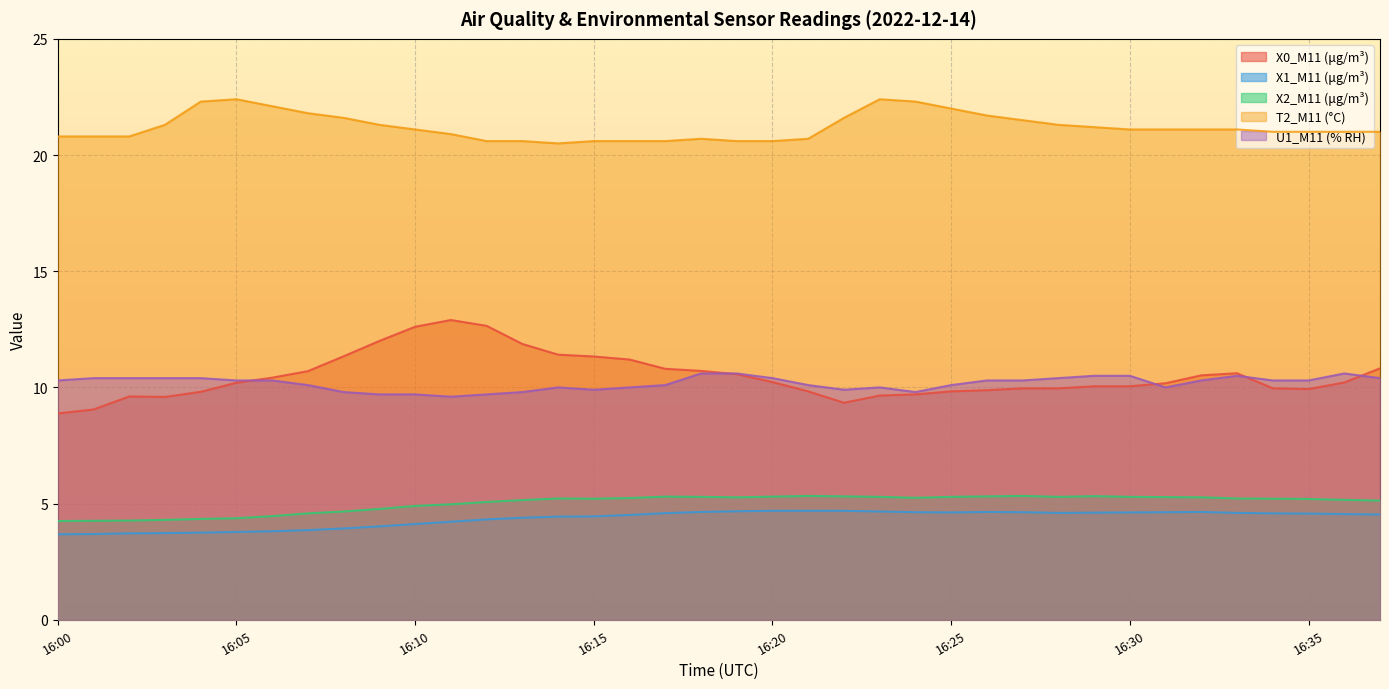

Is it true that X2_M11 (μg/m³) equals 7.8 at 16:09?

False